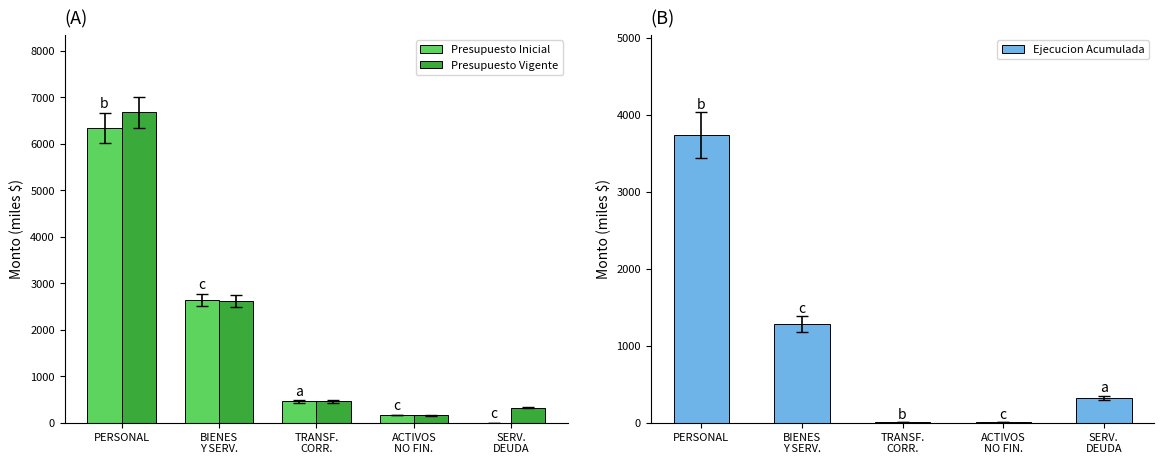

Rank the series by their maximum value, from highest to lowest.

Presupuesto Vigente, Presupuesto Inicial, Ejecucion Acumulada